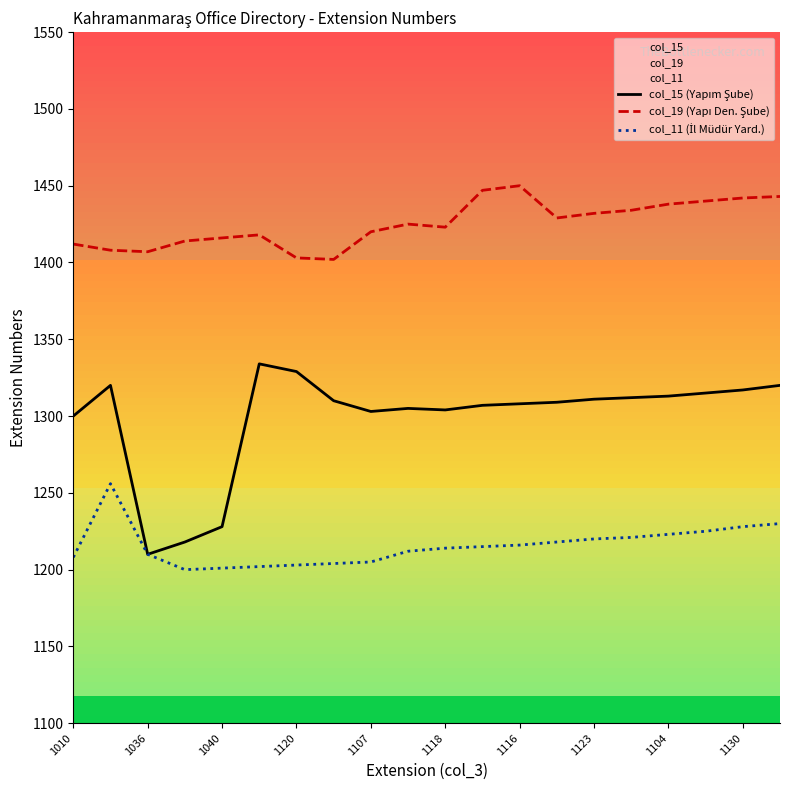

What is the smallest value displayed?

1200